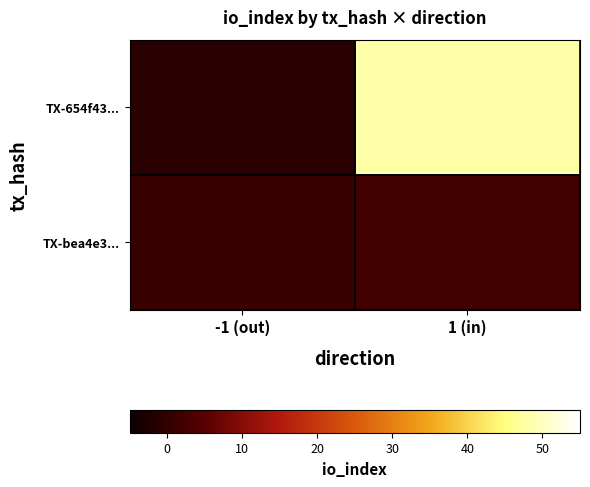

At how many categories does at least one series exceed 37?

1